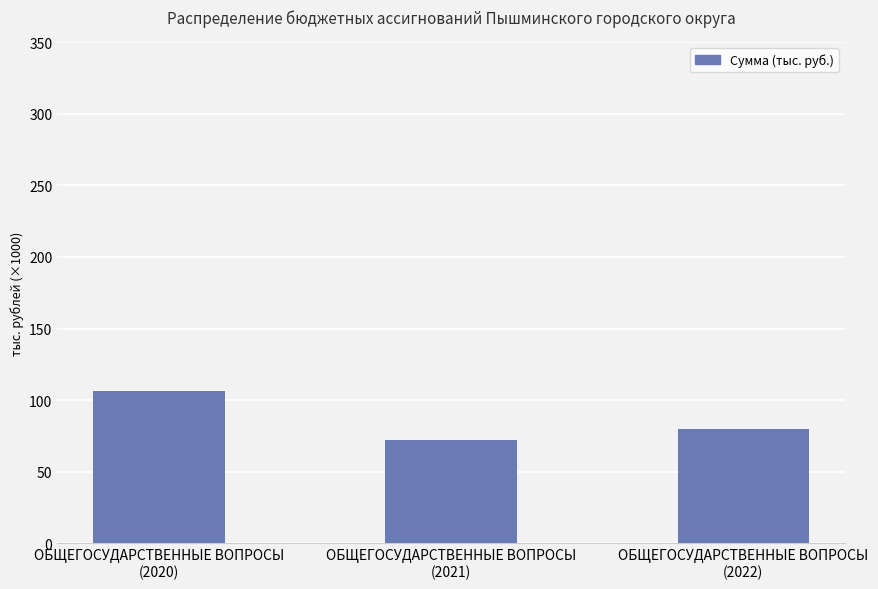

What is the label of the 3rd bar from the left?

ОБЩЕГОСУДАРСТВЕННЫЕ ВОПРОСЫ
(2022)